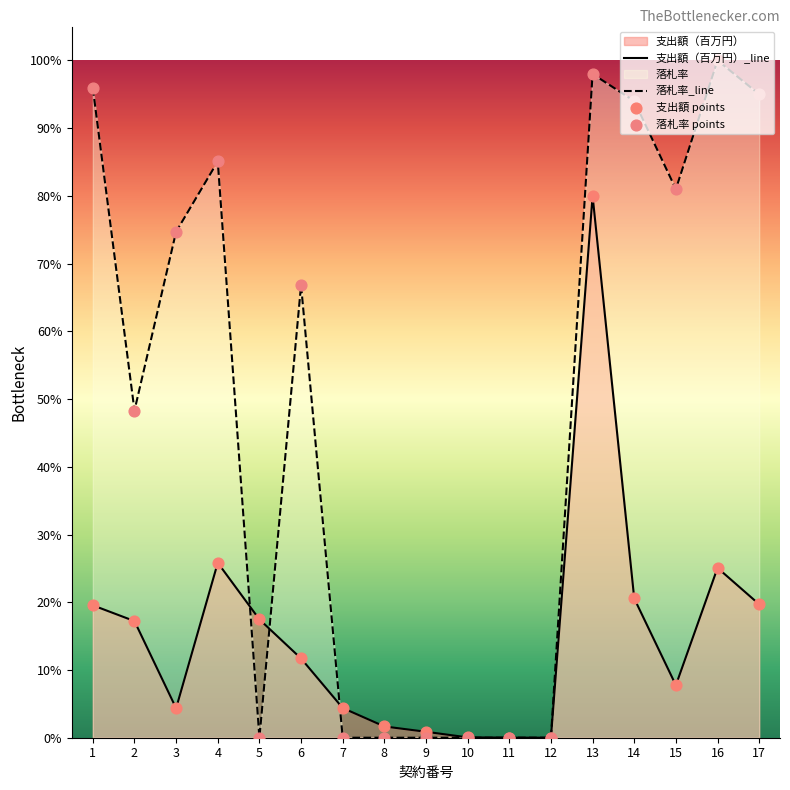

Which series reaches the minimum Y coordinate?

落札率